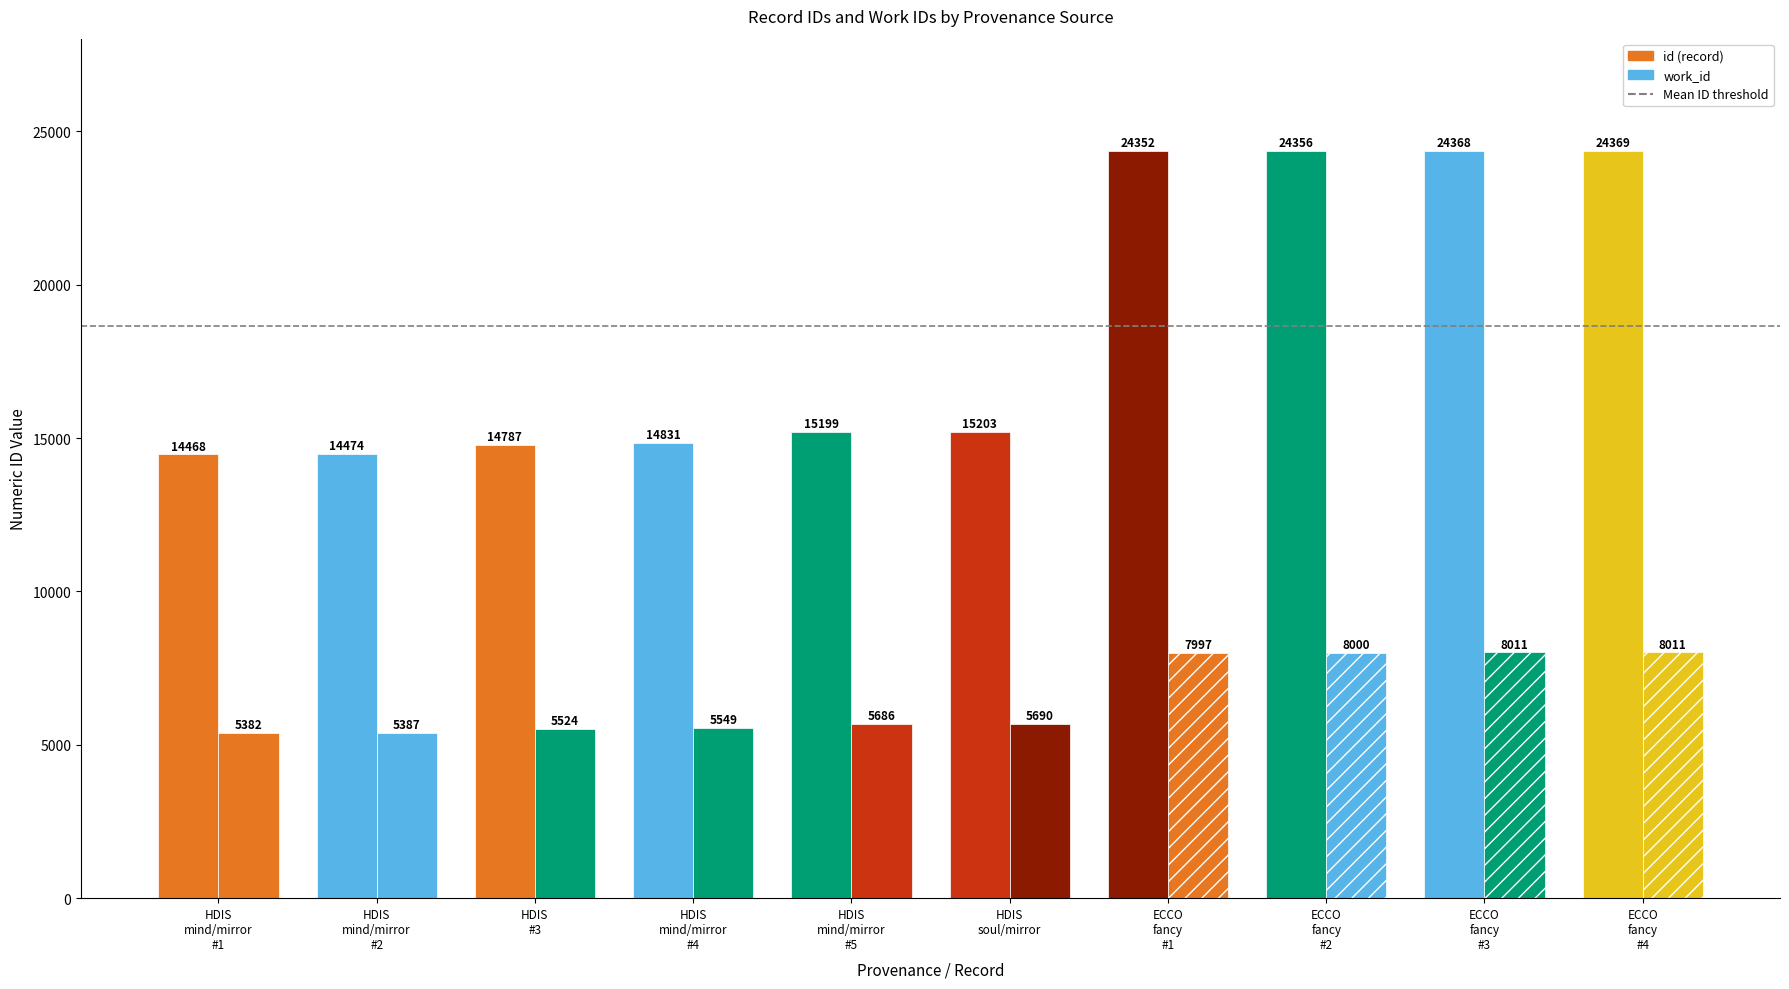

Which series changed the most between HDIS (mind/mirror) and ECCO (fancy mirror)?

id